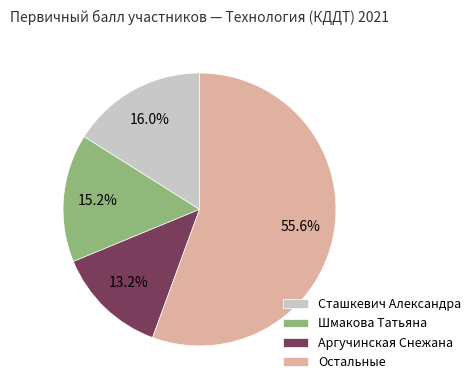

Is there a majority slice in this chart?

Yes